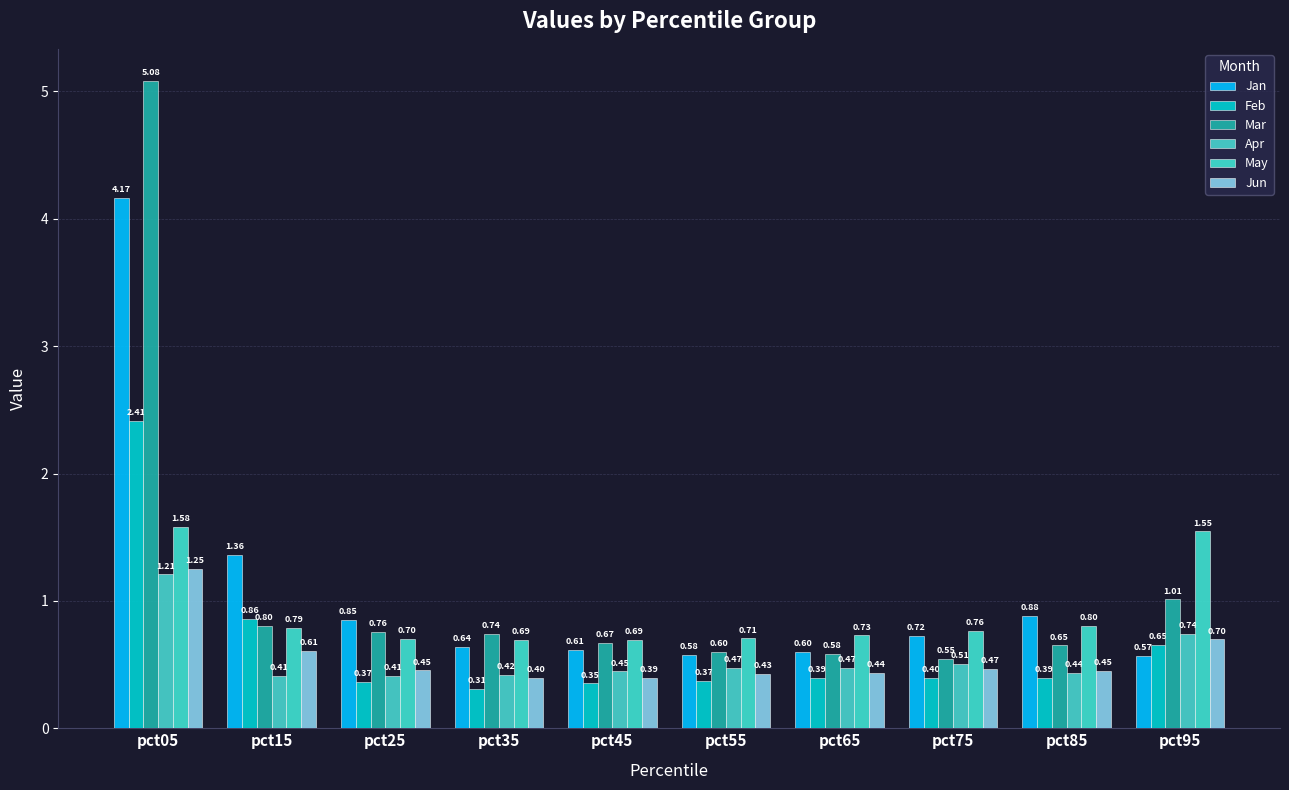

How many data points does each series have?

10